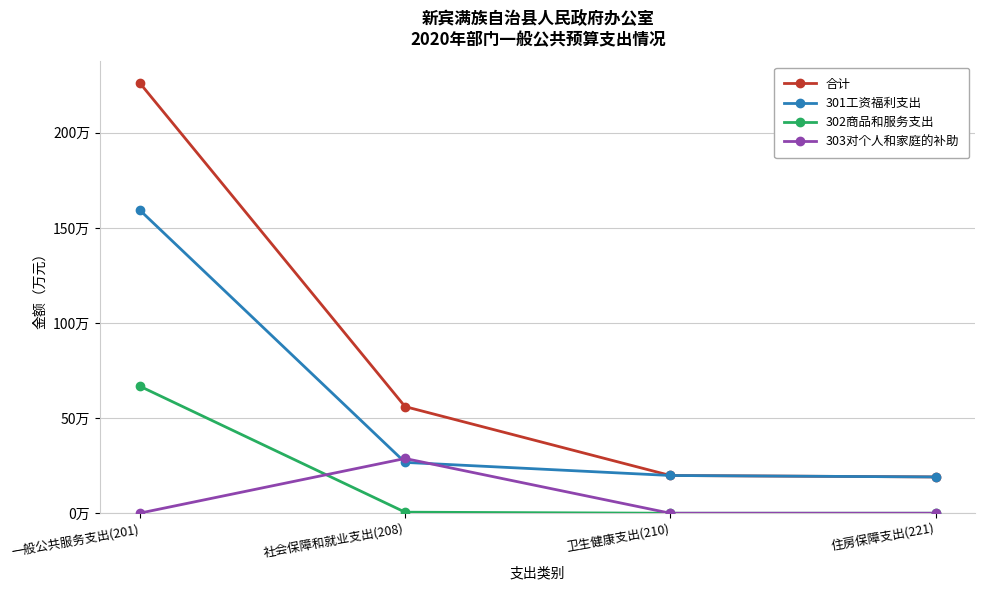

What are all the series names shown in the legend?

合计, 301工资福利支出, 302商品和服务支出, 303对个人和家庭的补助